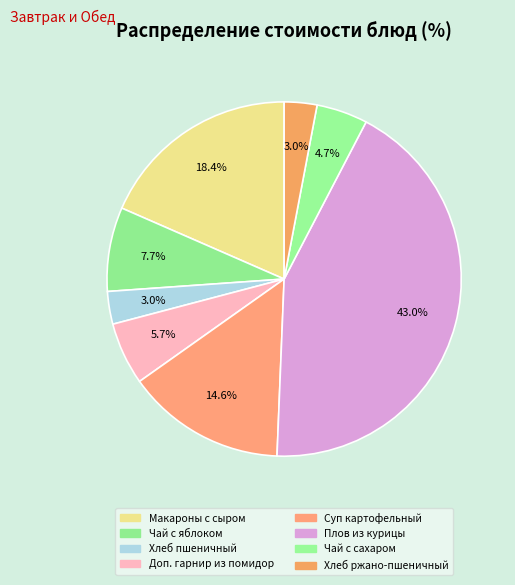

What is the largest slice in the pie chart?

Плов из курицы